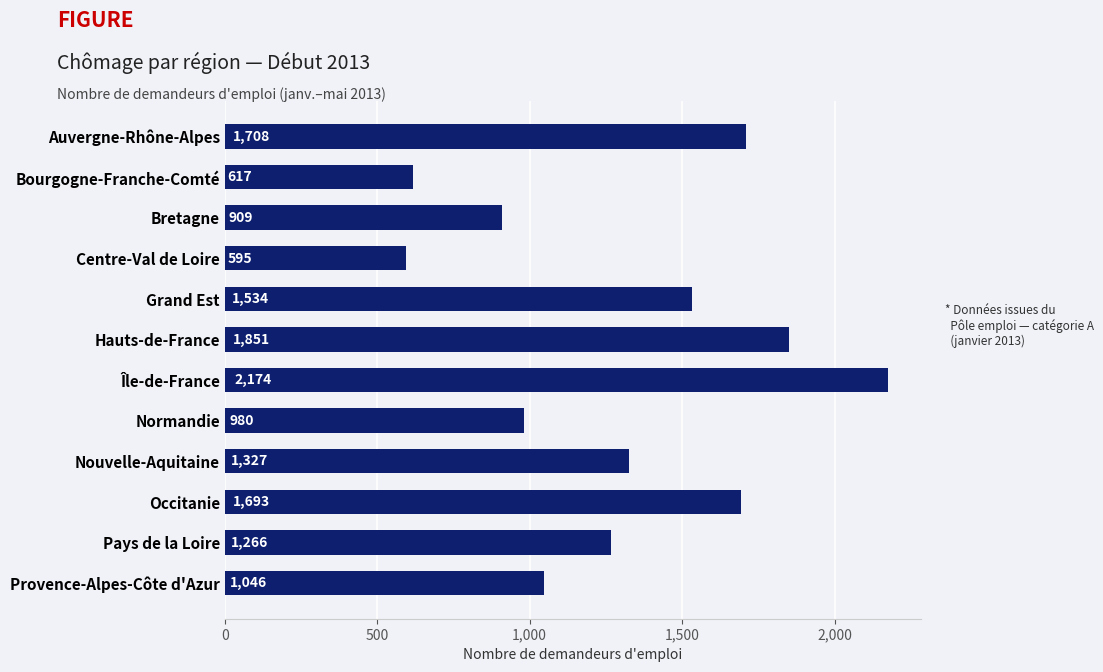

What is the sum of all values?

15700